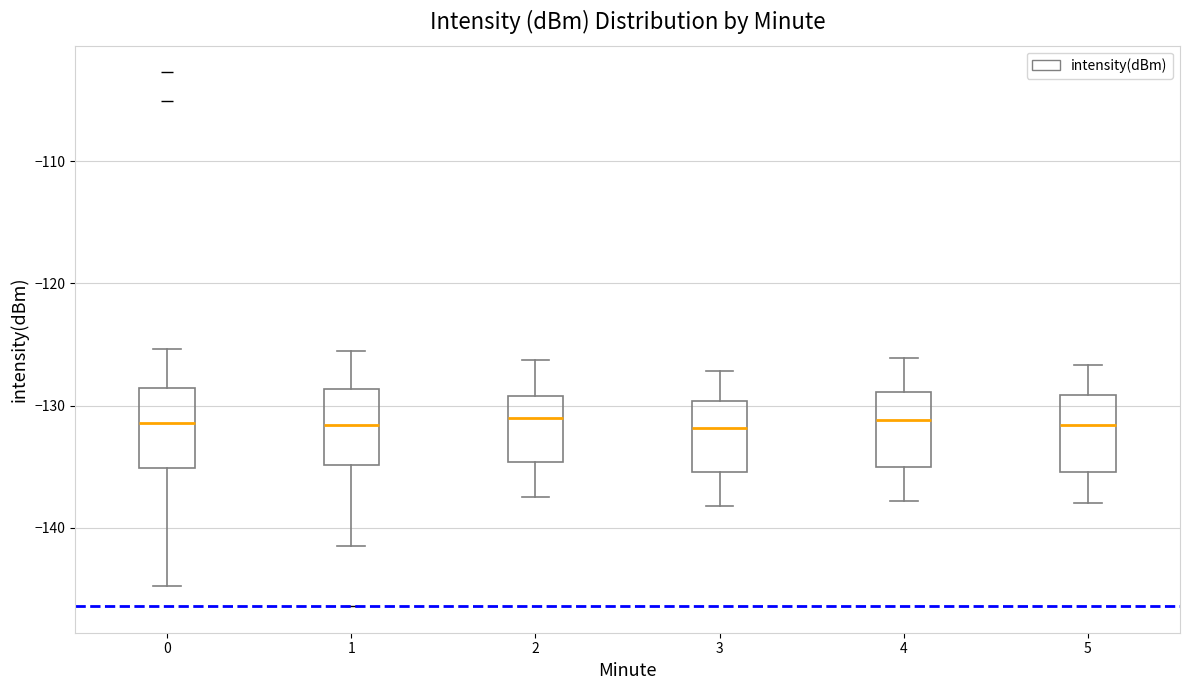

Reading left to right, transcribe this box plot: for each box, give where its median line is, the range the box spans, and where its two whiskers end, as read against the y-axis. The values are not printed on the chart, so give them approximately, as read against the axis.

0: median -131, box -135 to -129, whiskers -145 to -125
1: median -132, box -135 to -129, whiskers -141 to -126
2: median -131, box -135 to -129, whiskers -137 to -126
3: median -132, box -135 to -130, whiskers -138 to -127
4: median -131, box -135 to -129, whiskers -138 to -126
5: median -132, box -135 to -129, whiskers -138 to -127